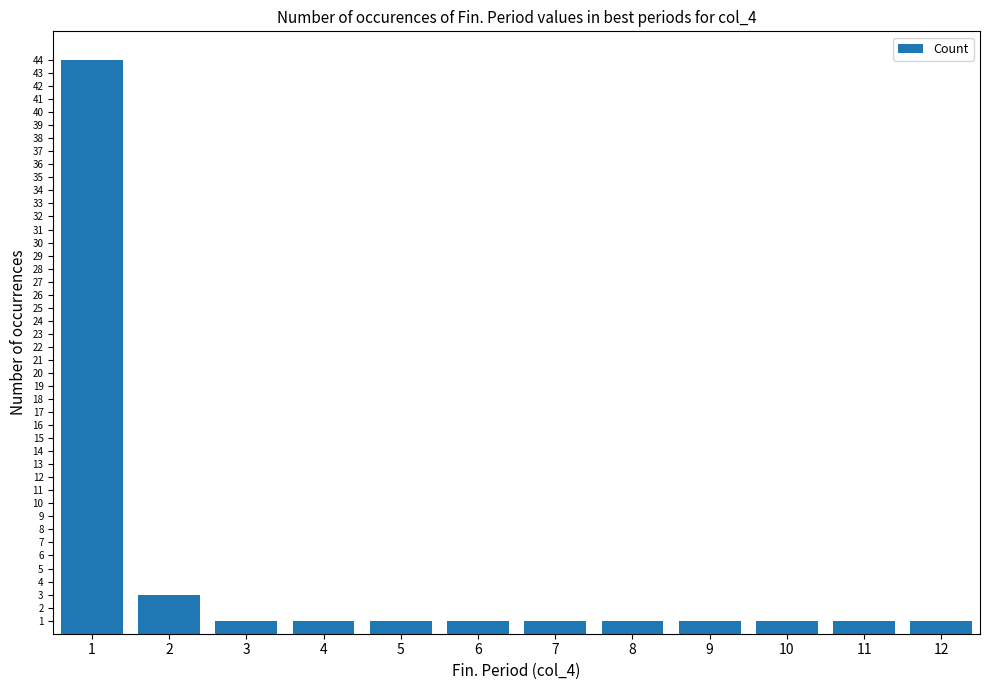

What is the maximum value shown in the chart?

44